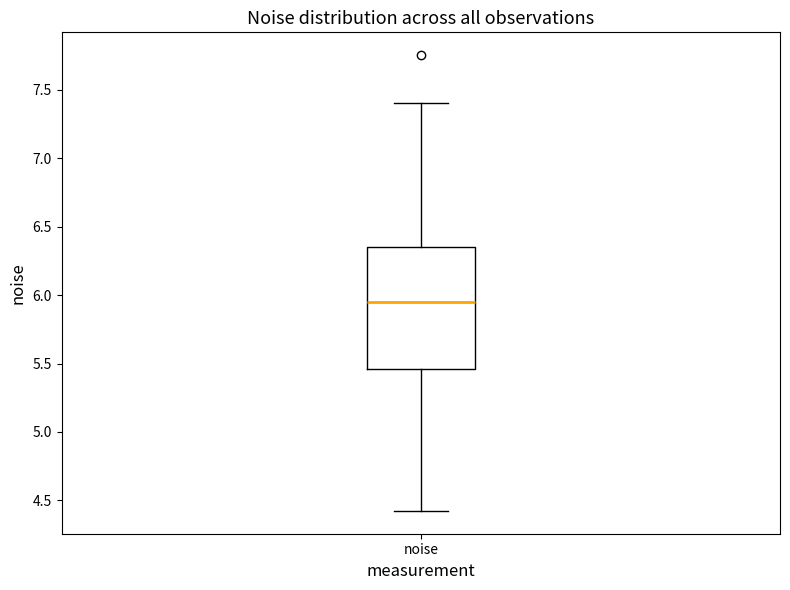

Where is the lower edge of the box for noise on the y-axis? The values are not printed on the chart, so give them approximately, as read against the axis.

5.45